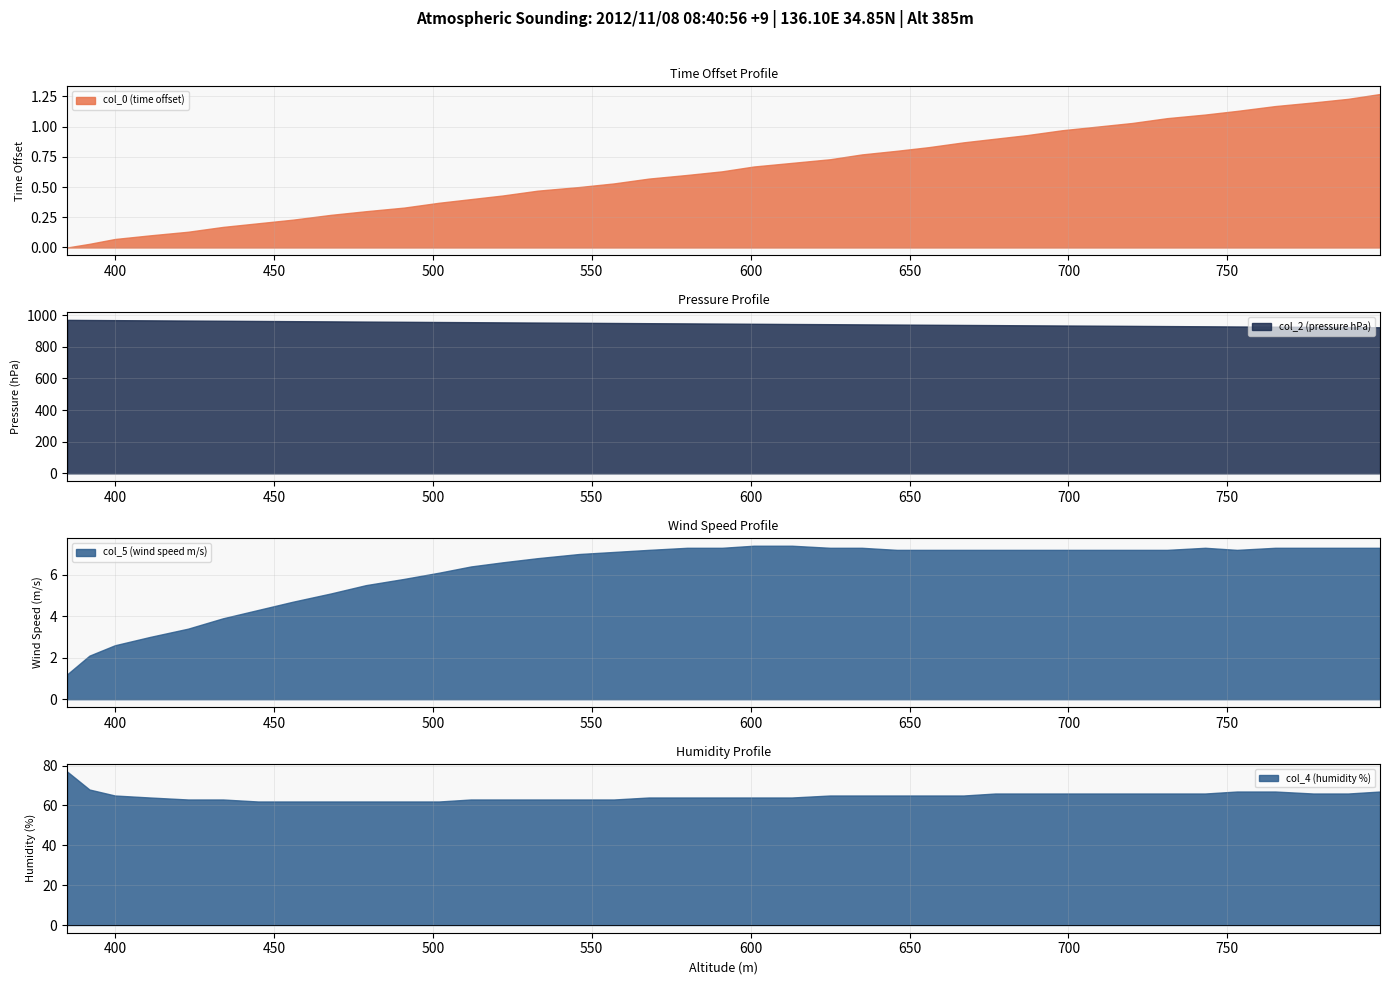

Reading left to right, what are all the values shown in this chart?

col_0: 0=0.0	1=0.0	2=0.1	3=0.1	4=0.1	5=0.2	6=0.2	7=0.2	8=0.3	9=0.3	10=0.3	11=0.4	12=0.4	13=0.4	14=0.5	15=0.5	16=0.5	17=0.6	18=0.6	19=0.6	20=0.7	21=0.7	22=0.7	23=0.8	24=0.8	25=0.8	26=0.9	27=0.9	28=0.9	29=1.0	30=1.0	31=1.0	32=1.1	33=1.1	34=1.1	35=1.2	36=1.2	37=1.2	38=1.3
col_2: 0=970.3	1=969.5	2=968.5	3=967.3	4=965.9	5=964.7	6=963.4	7=962.1	8=960.8	9=959.4	10=958.1	11=956.8	12=955.7	13=954.5	14=953.3	15=951.9	16=950.6	17=949.3	18=948.0	19=946.8	20=945.6	21=944.2	22=943.0	23=941.8	24=940.6	25=939.4	26=938.2	27=937.1	28=935.9	29=934.7	30=933.5	31=932.3	32=931.0	33=929.7	34=928.5	35=927.3	36=925.9	37=924.7	38=923.6
col_5: 0=1.2	1=2.1	2=2.6	3=3.0	4=3.4	5=3.9	6=4.3	7=4.7	8=5.1	9=5.5	10=5.8	11=6.1	12=6.4	13=6.6	14=6.8	15=7.0	16=7.1	17=7.2	18=7.3	19=7.3	20=7.4	21=7.4	22=7.3	23=7.3	24=7.2	25=7.2	26=7.2	27=7.2	28=7.2	29=7.2	30=7.2	31=7.2	32=7.2	33=7.3	34=7.2	35=7.3	36=7.3	37=7.3	38=7.3
col_4: 0=77.0	1=68.0	2=65.0	3=64.0	4=63.0	5=63.0	6=62.0	7=62.0	8=62.0	9=62.0	10=62.0	11=62.0	12=63.0	13=63.0	14=63.0	15=63.0	16=63.0	17=64.0	18=64.0	19=64.0	20=64.0	21=64.0	22=65.0	23=65.0	24=65.0	25=65.0	26=65.0	27=66.0	28=66.0	29=66.0	30=66.0	31=66.0	32=66.0	33=66.0	34=67.0	35=67.0	36=66.0	37=66.0	38=67.0